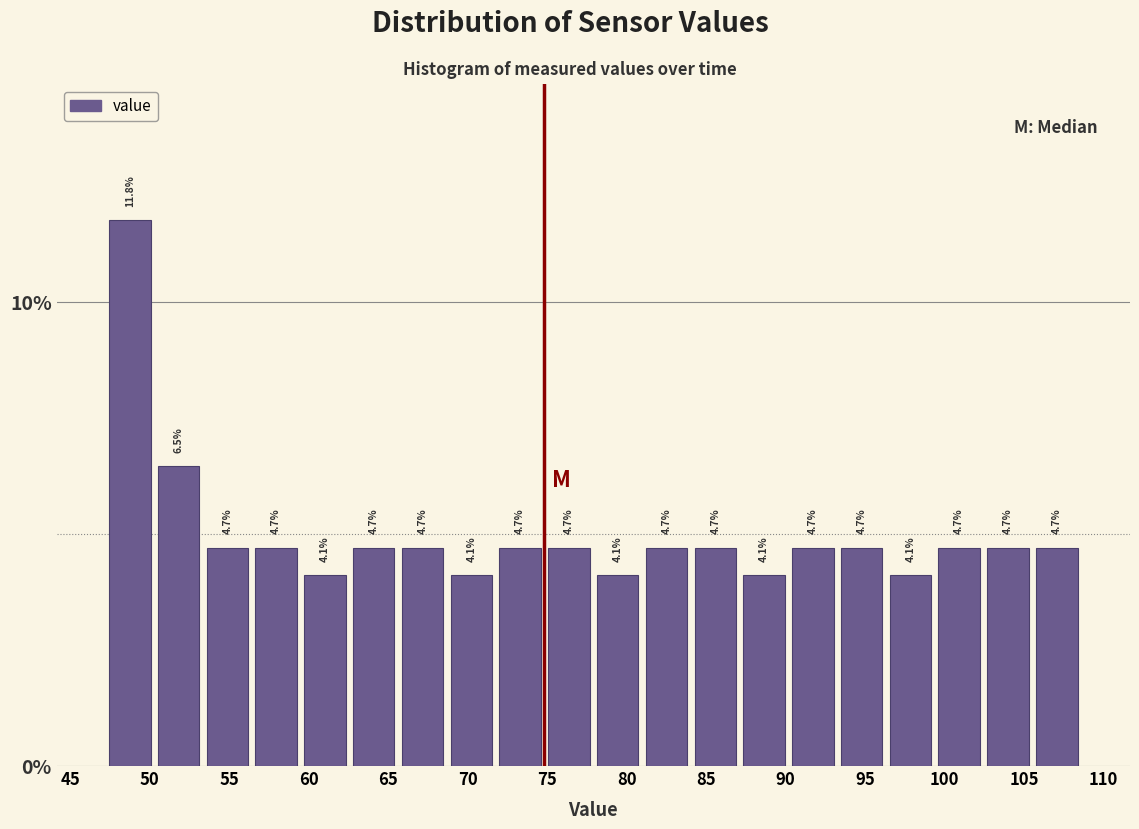

What is the height of the bar covering 56.5 to 59.5 on the x-axis? The bar edges are not printed on the chart, so give them approximately, as read against the axis.

4.7